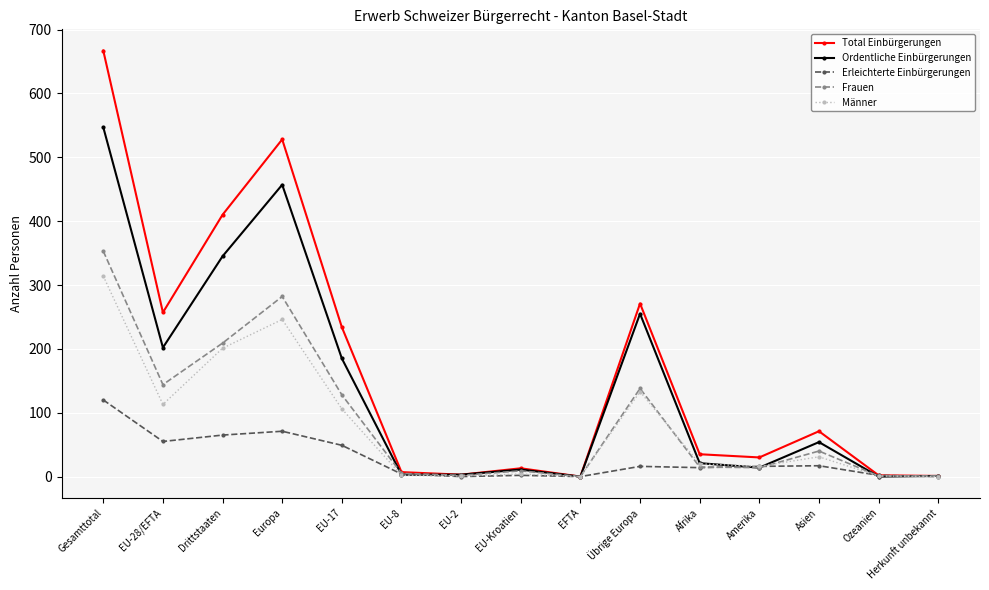

Is it true that Frauen equals 399 at Europa?

False